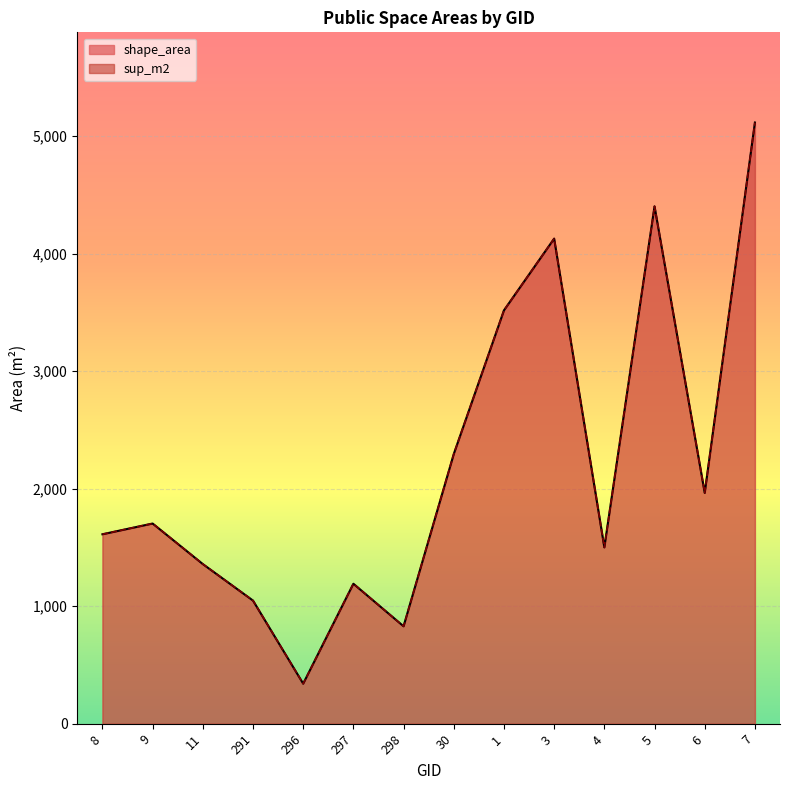

Which series has the largest total across all categories?

shape_area